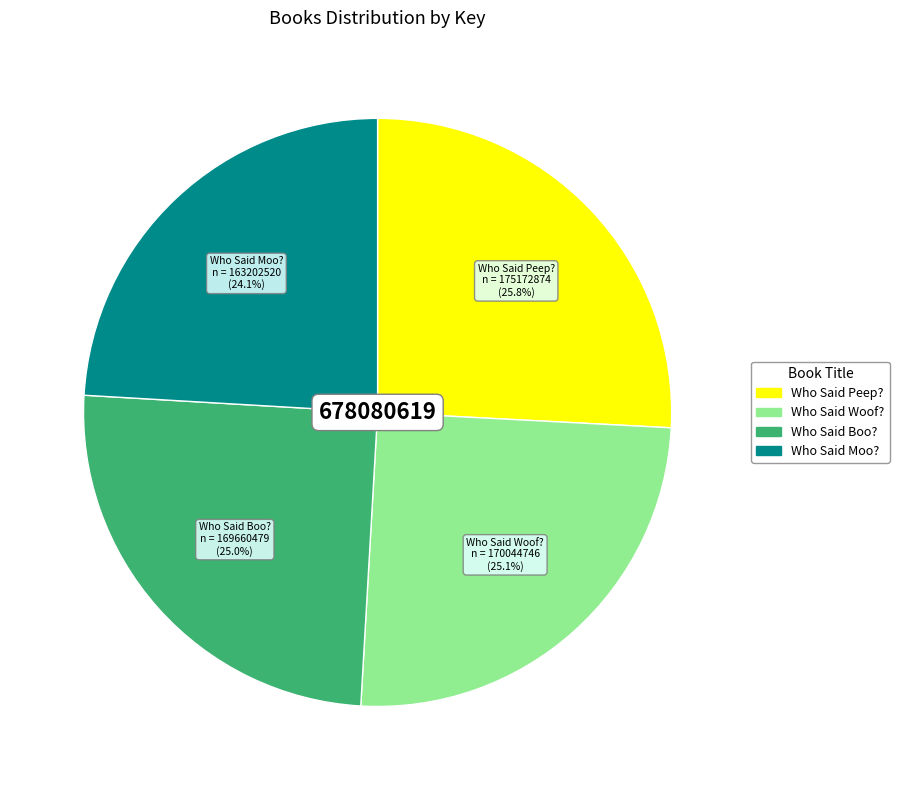

Does Who Said Woof? account for over 50% of the chart?

No